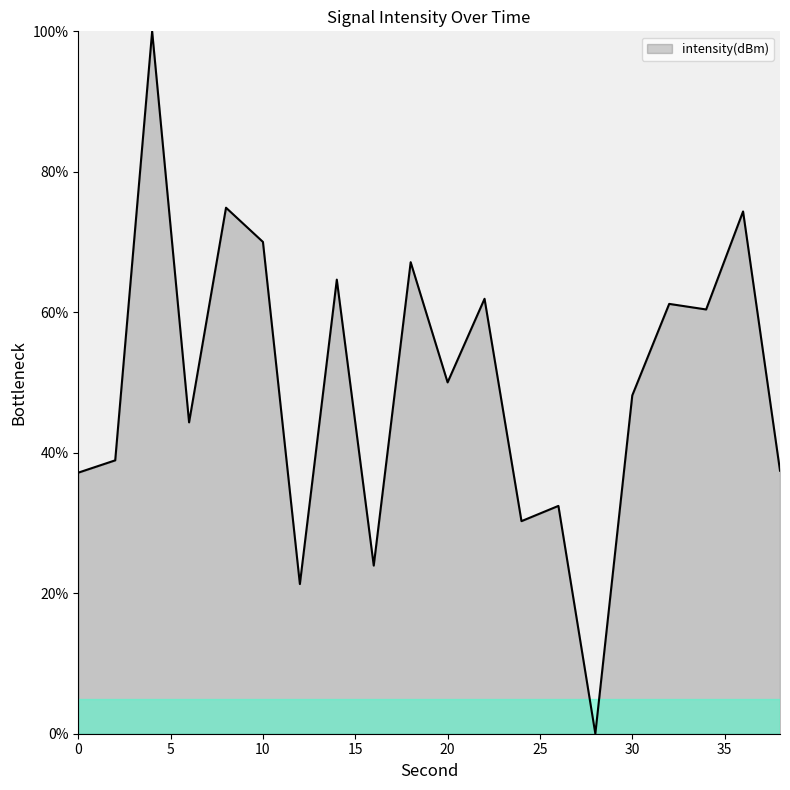

What is the greatest value displayed?

100.0